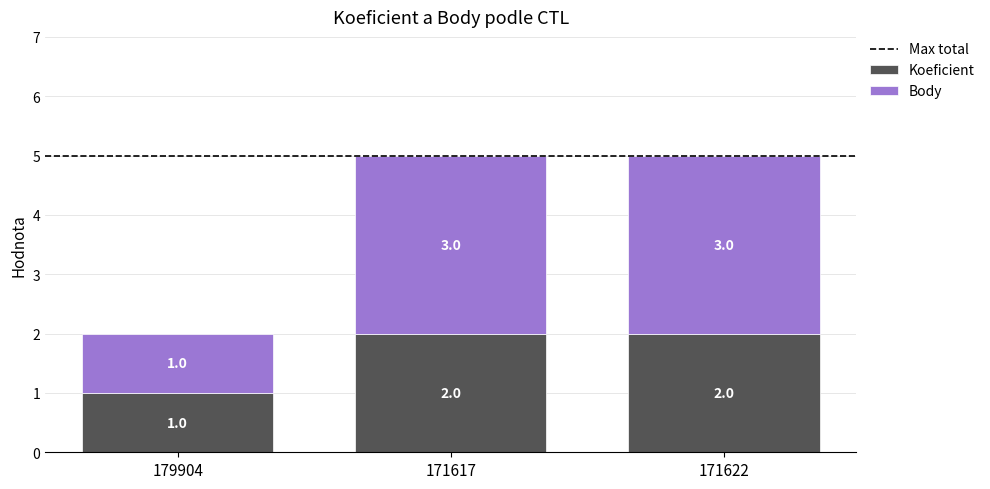

The Koeficient series shows 3 at 171622. True or false?

False